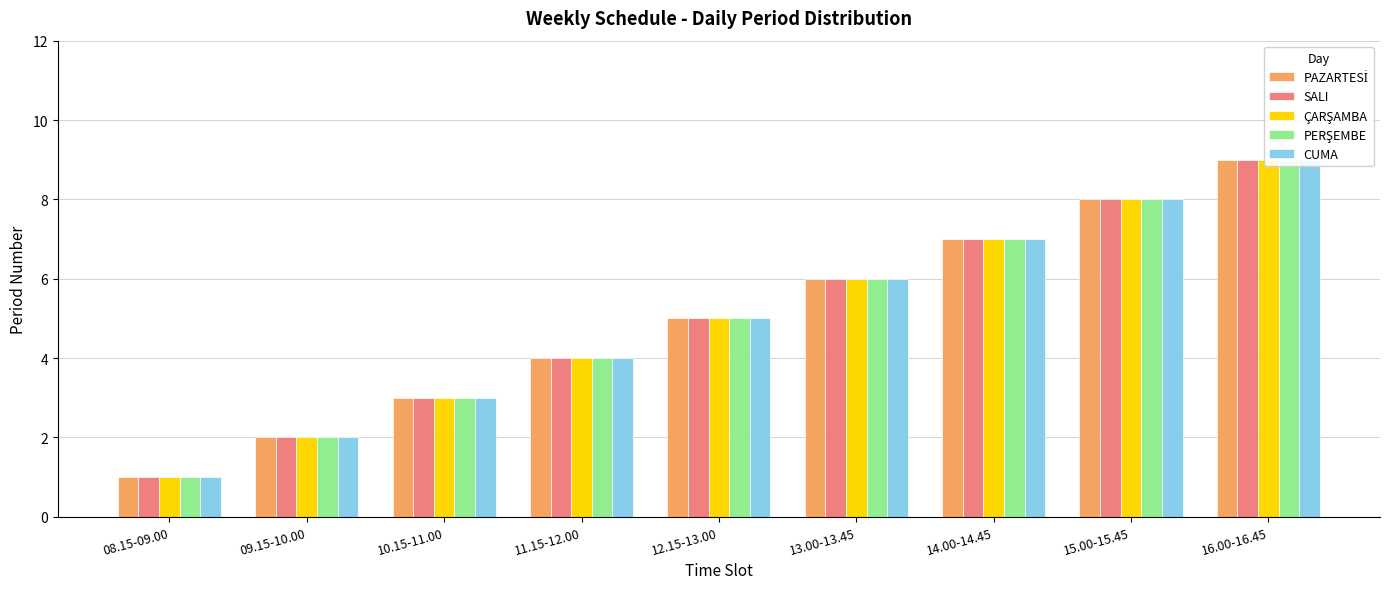

At 14.00-14.45, list the series in order from largest to smallest.

PAZARTESİ, SALI, ÇARŞAMBA, PERŞEMBE, CUMA